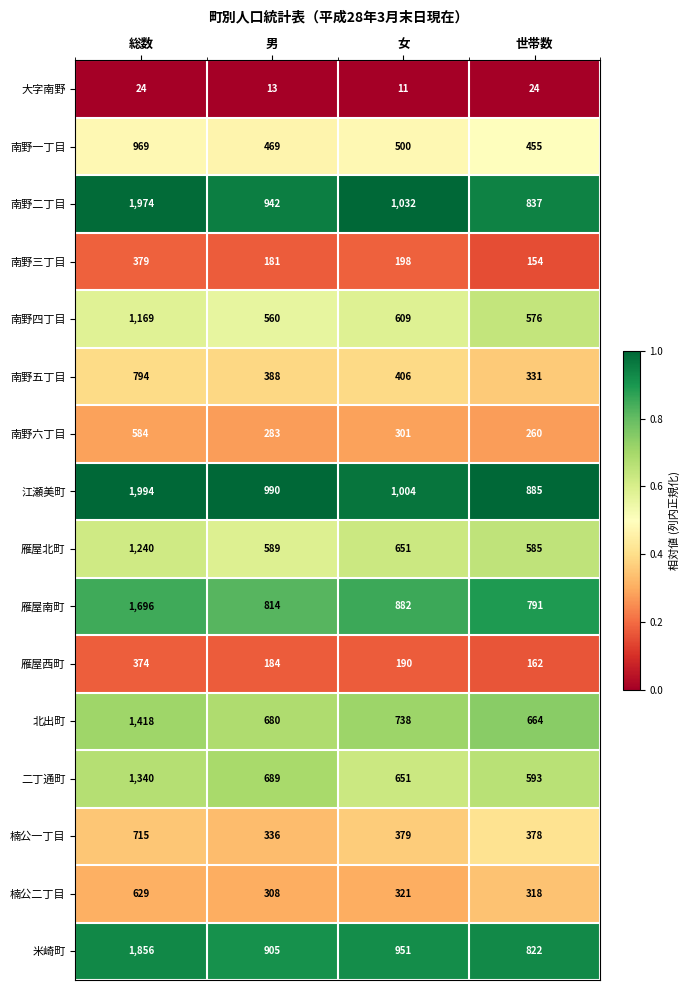

What is the smallest value displayed?

11